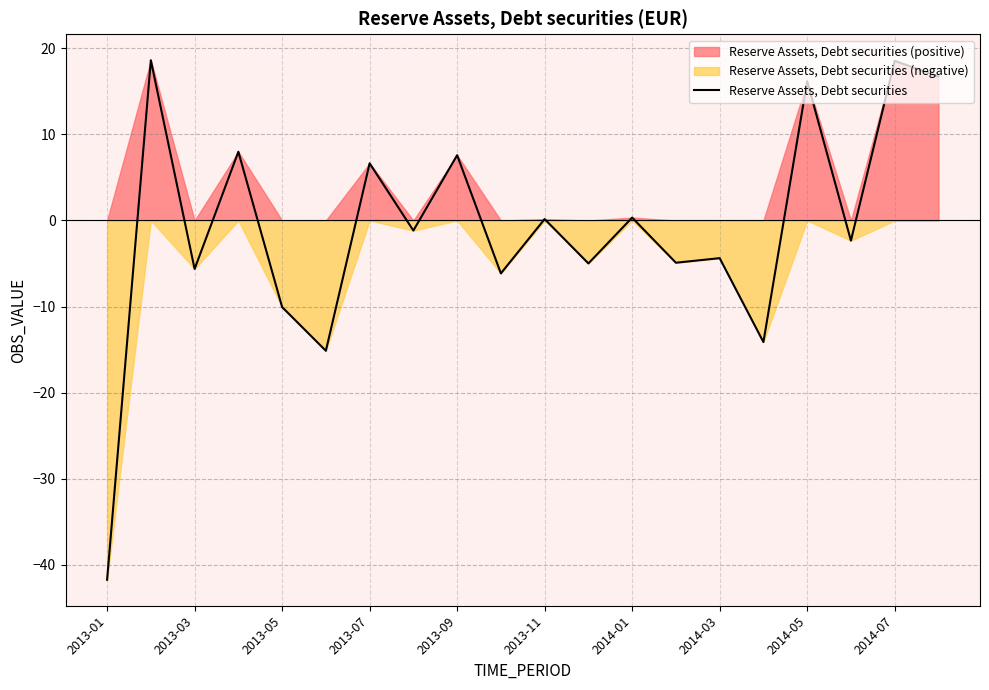

What is the difference between the maximum and minimum values?

60.3